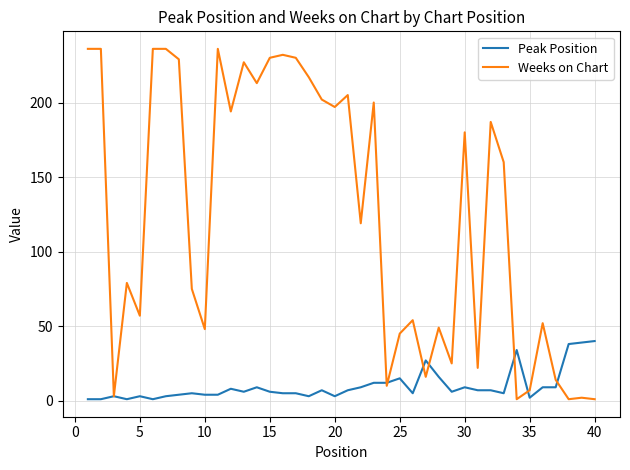

Rank the series by their maximum value, from highest to lowest.

Weeks on Chart, Peak Position